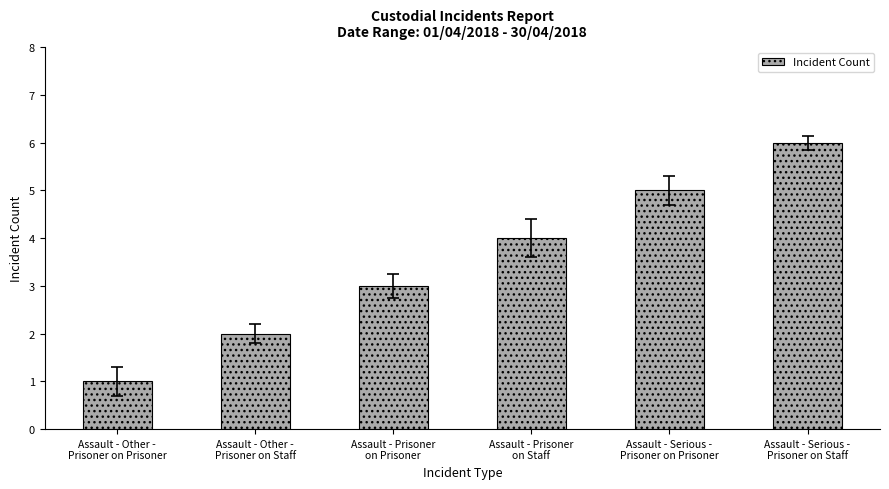

Count the number of categories in the chart.

6